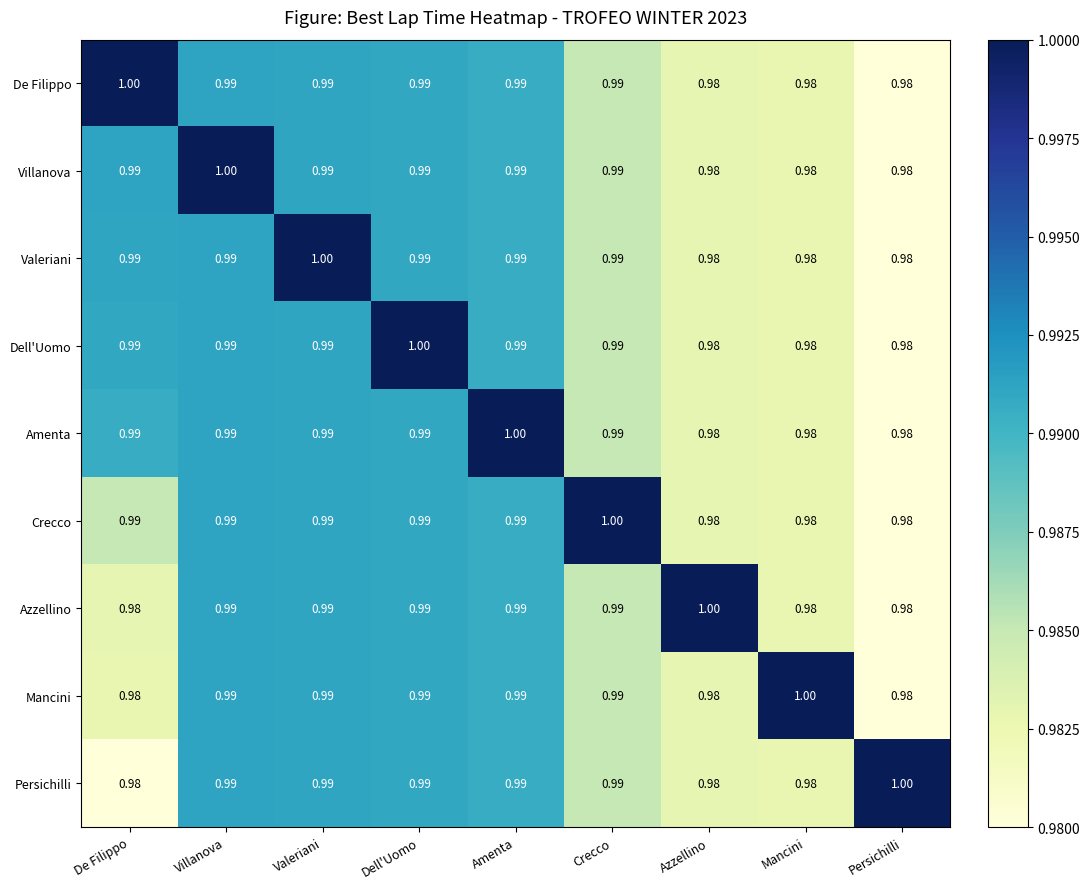

At which label does Crecco reach its peak?

Crecco